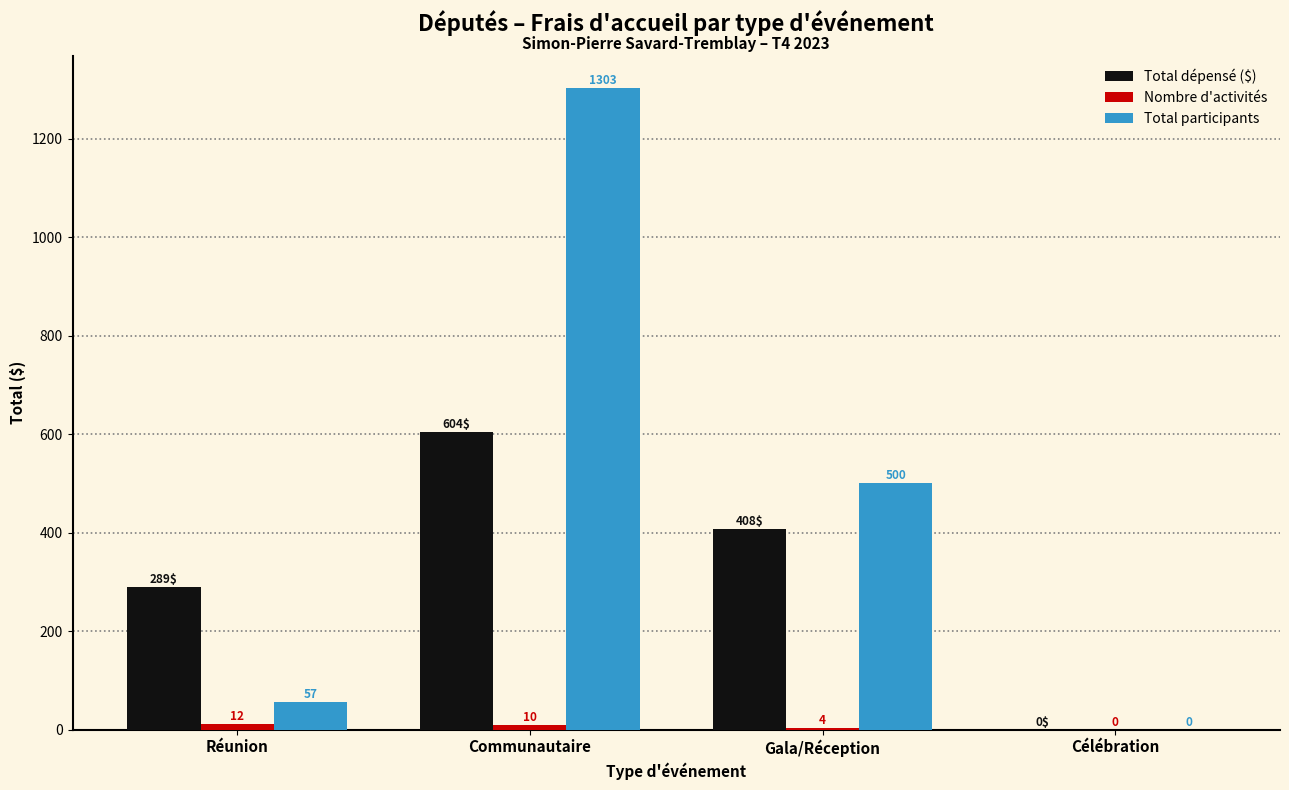

At which category does the chart reach its peak across all series?

Communautaire